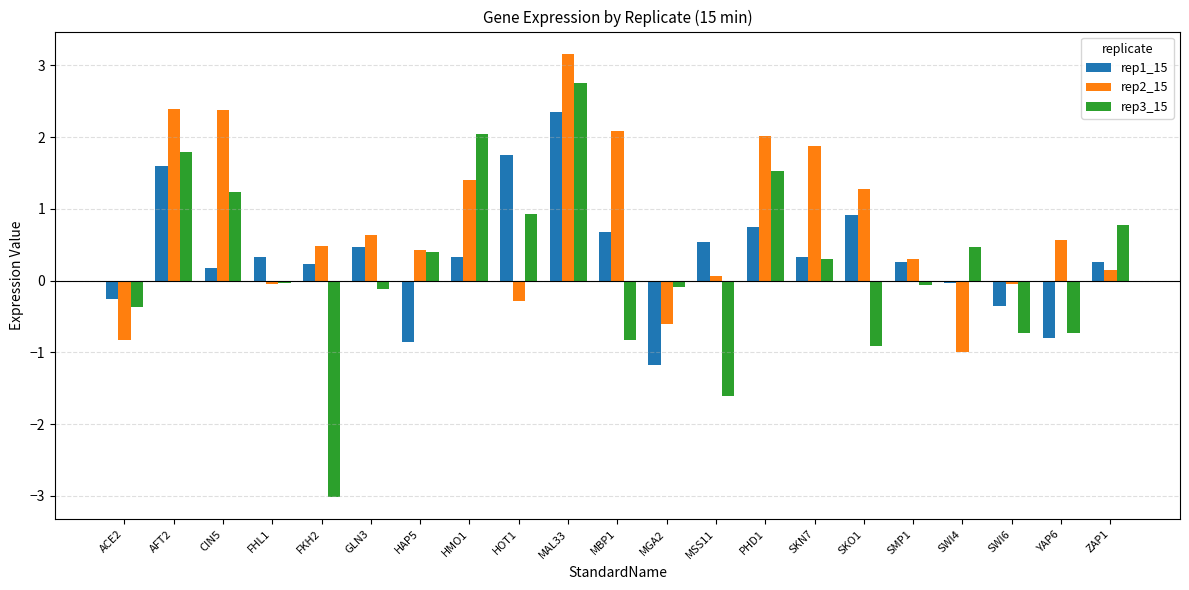

What is the difference between the maximum and minimum values in the rep1_15 series?

3.5